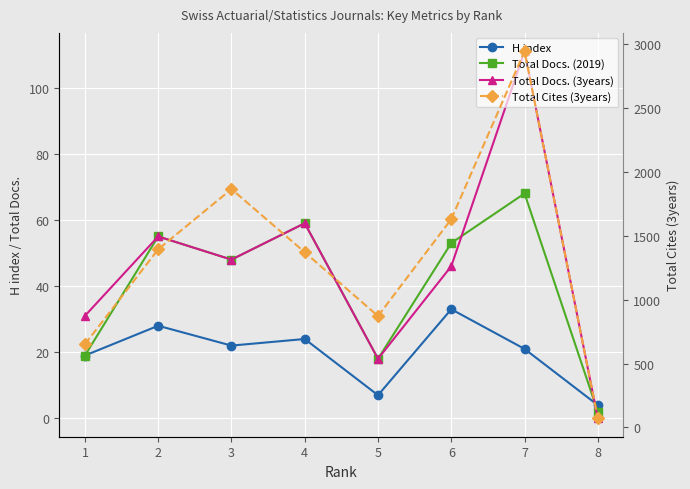

Reading right to left, extract all data points from this chart.

H index: 8=4	7=21	6=33	5=7	4=24	3=22	2=28	1=19
Total Docs. (2019): 8=2	7=68	6=53	5=18	4=59	3=48	2=55	1=19
Total Docs. (3years): 8=0	7=111	6=46	5=18	4=59	3=48	2=55	1=31
Total Cites (3years): 8=71	7=2942	6=1629	5=871	4=1370	3=1864	2=1393	1=651